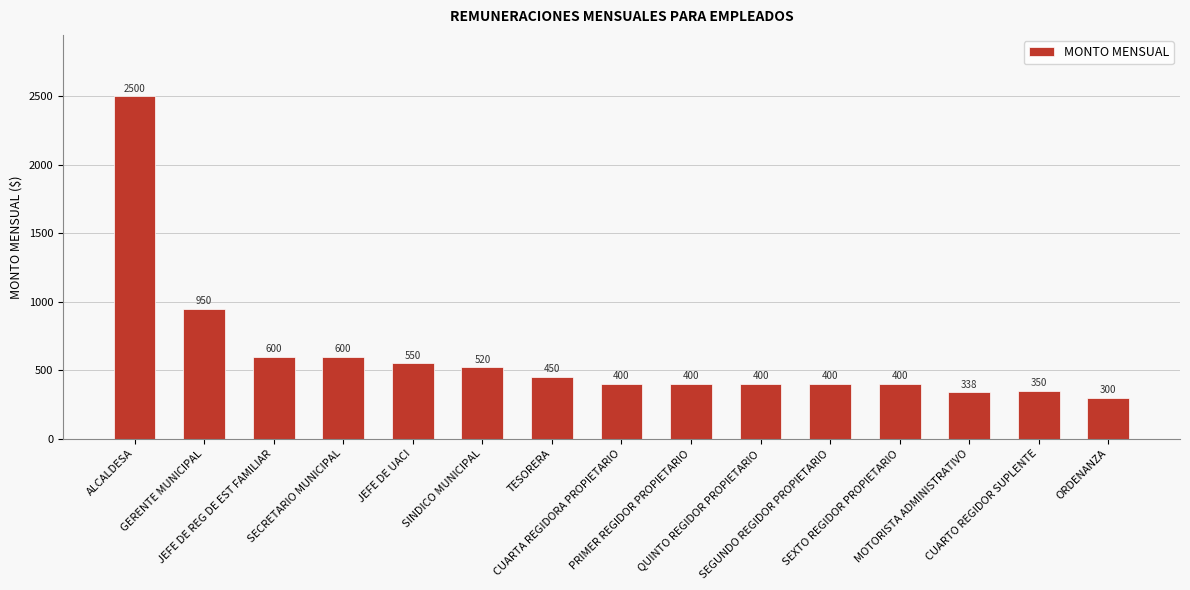

What is the value of the 15th bar from the left?

300